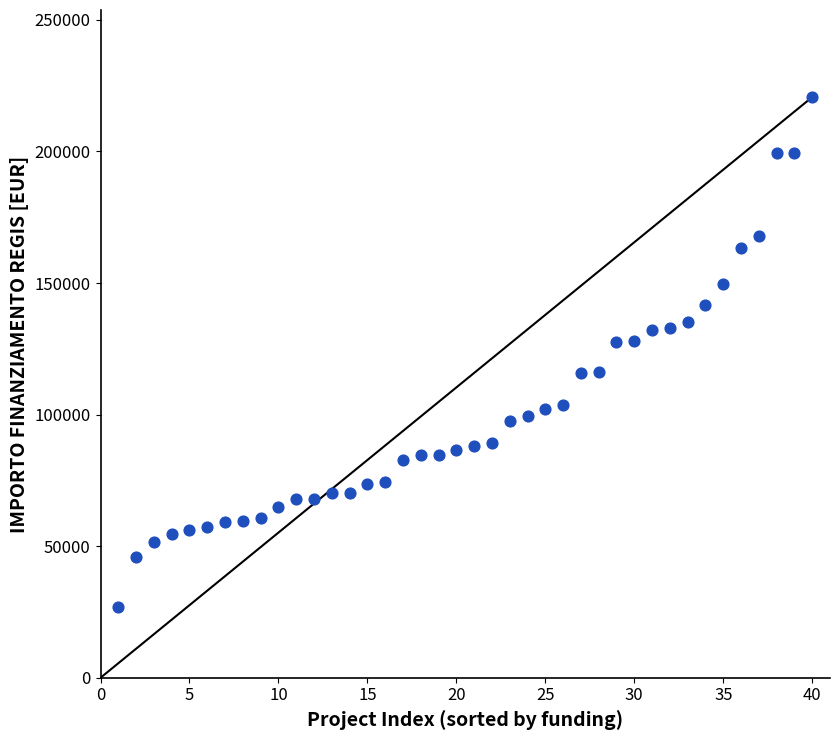

What is the range of Y values (max minus min)?

193933.1